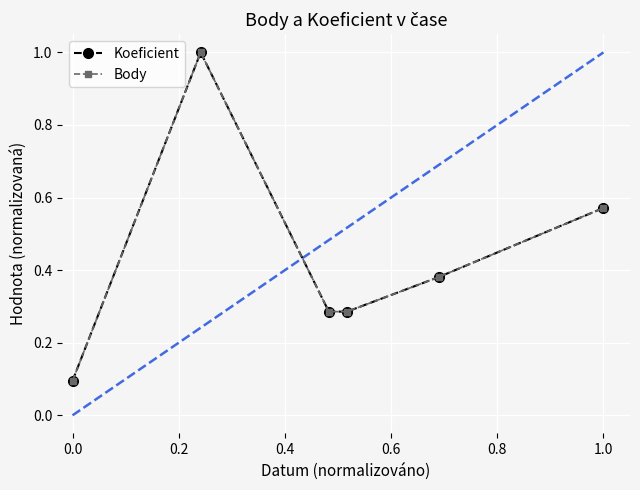

True or false: Koeficient and Body cross at least once.

False